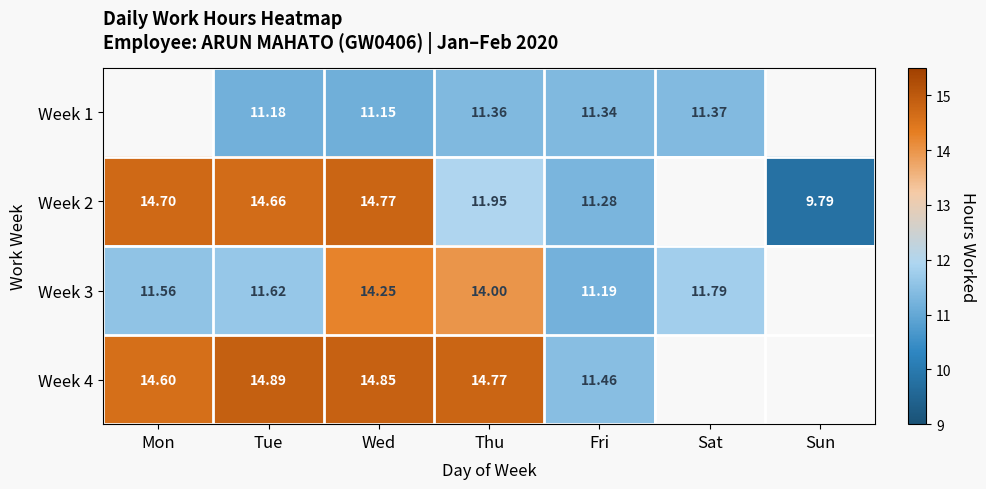

Rank the categories by Week 4 value from lowest to highest.

Fri, Mon, Thu, Wed, Tue, Sat, Sun